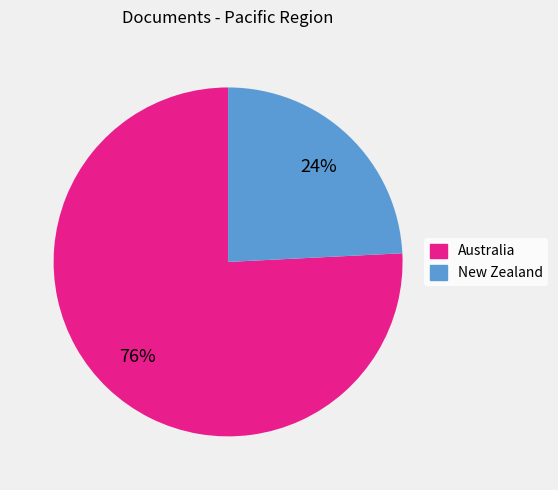

What percentage is the Australia slice, to the nearest percent?

76%